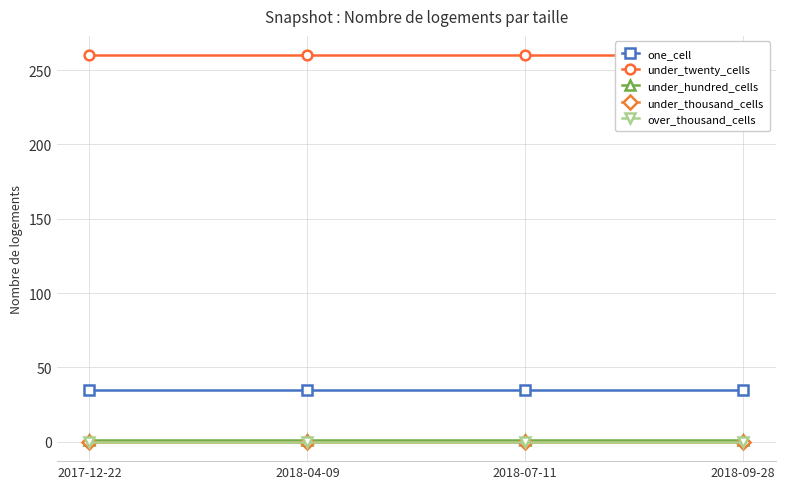

At how many categories does at least one series exceed 244?

4